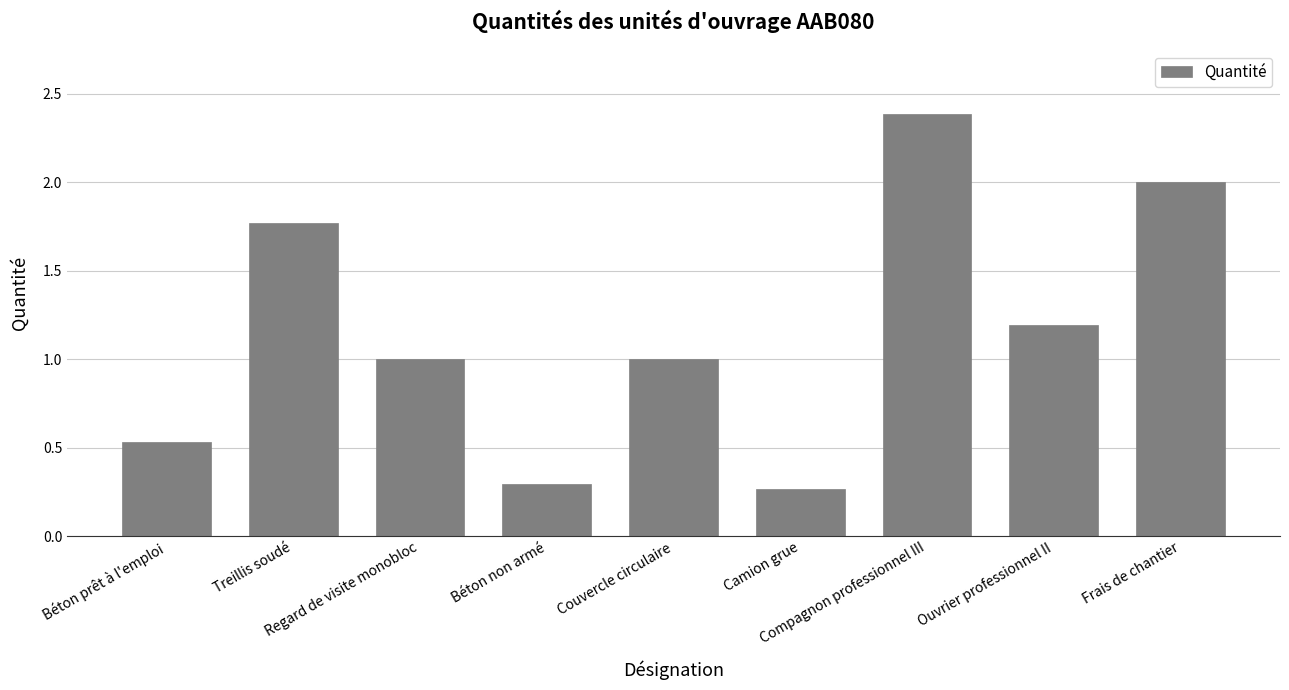

How many series are shown in this chart?

1